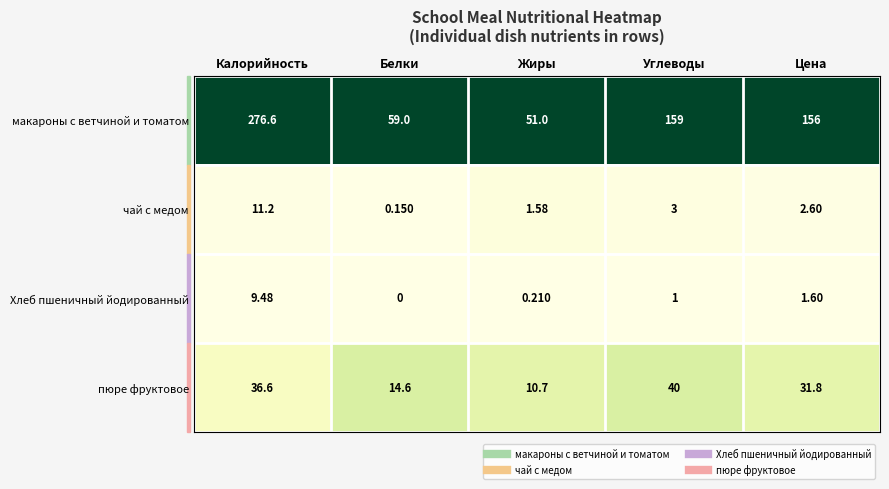

Which category has the lowest value across all series?

Белки